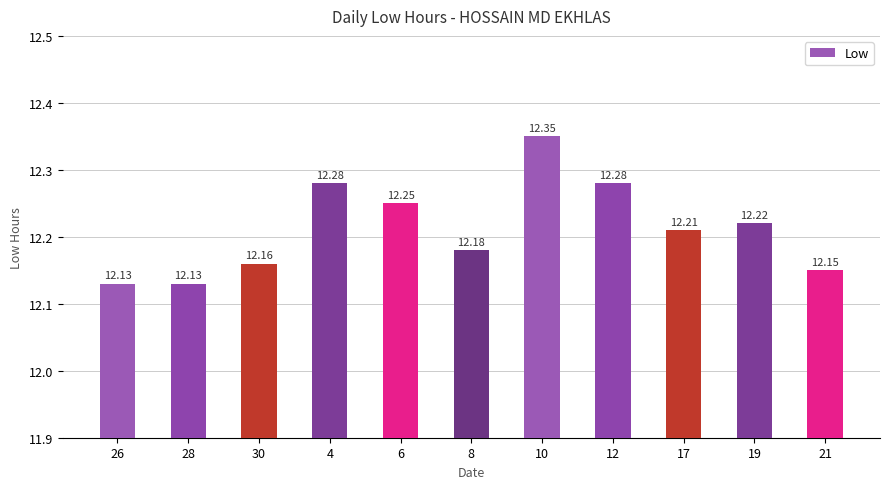

Is it true that the value at 21 is 12.2?

True